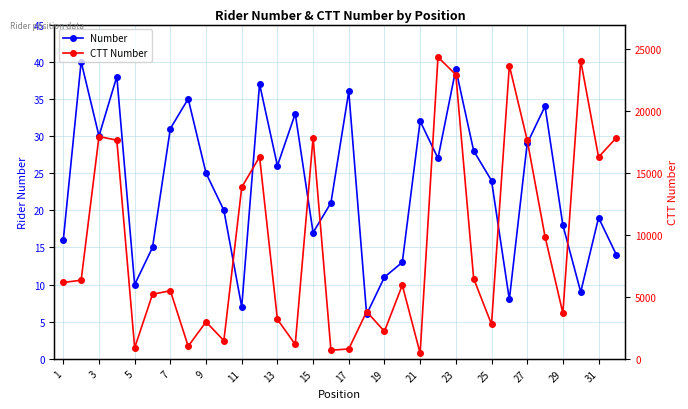

What is the maximum value for Number?

40